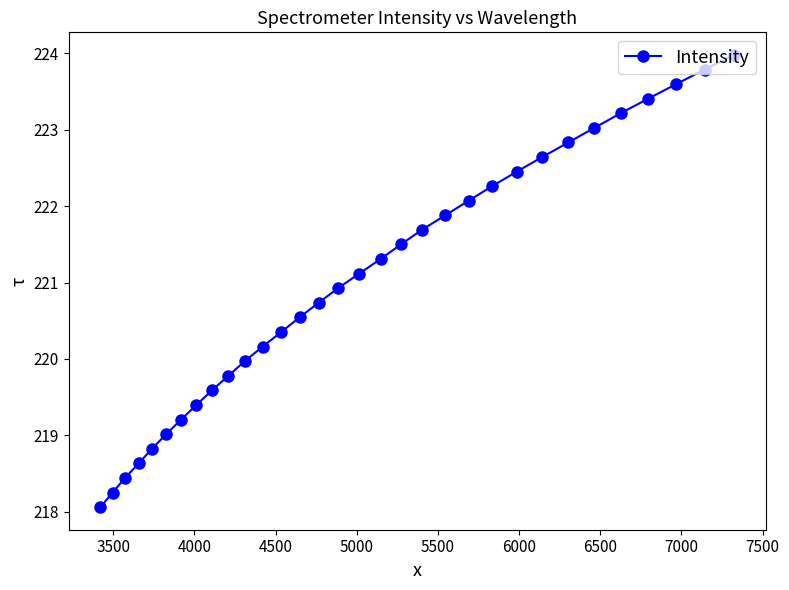

What is the average value?

221.0